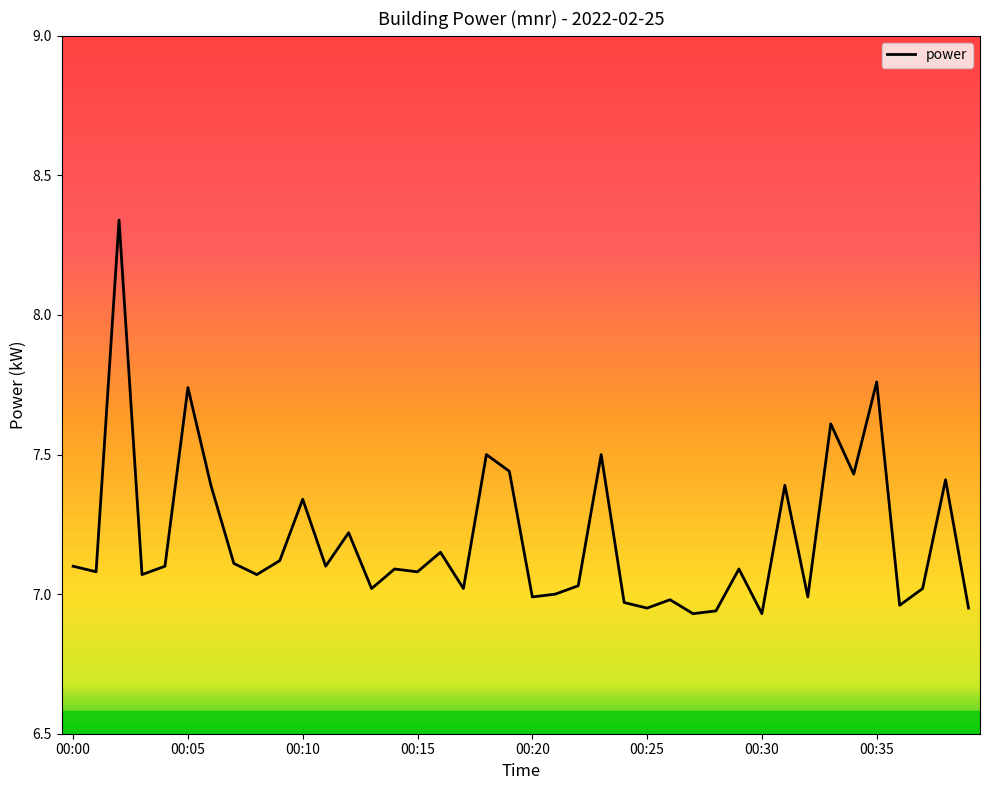

What is the difference between the maximum and minimum values?

1.4